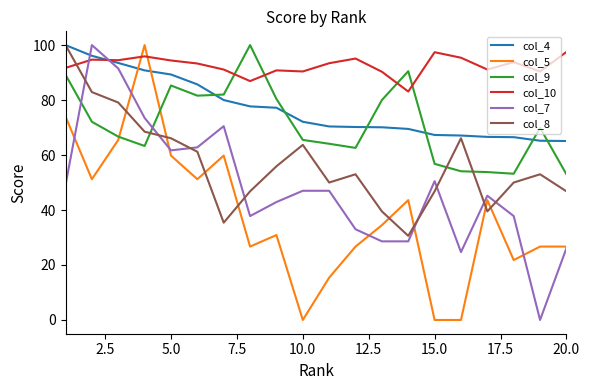

What is the sum of all col_4 values?

1540.4